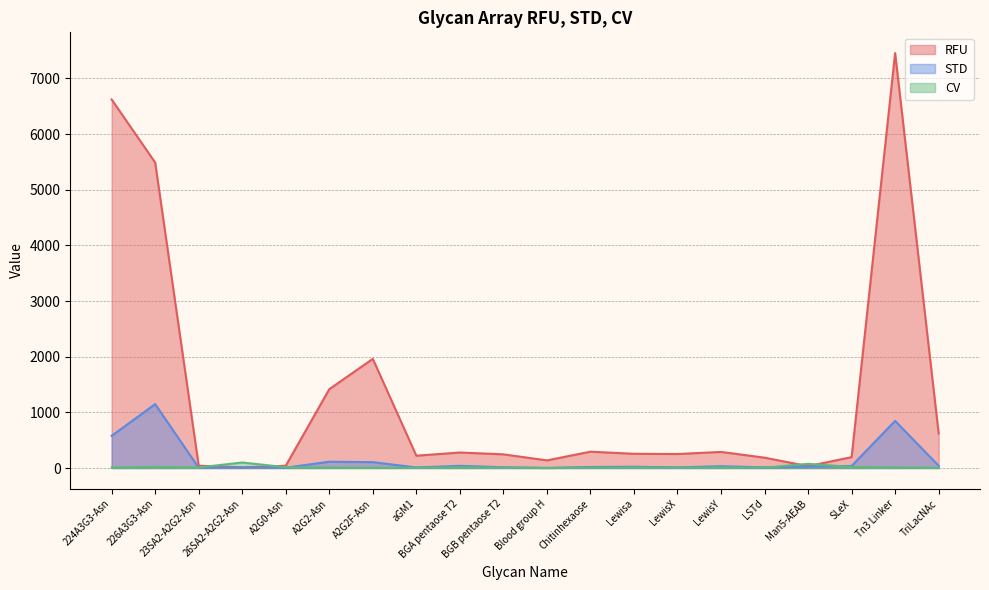

Where is the first local maximum for CV?

226A3G3-Asn